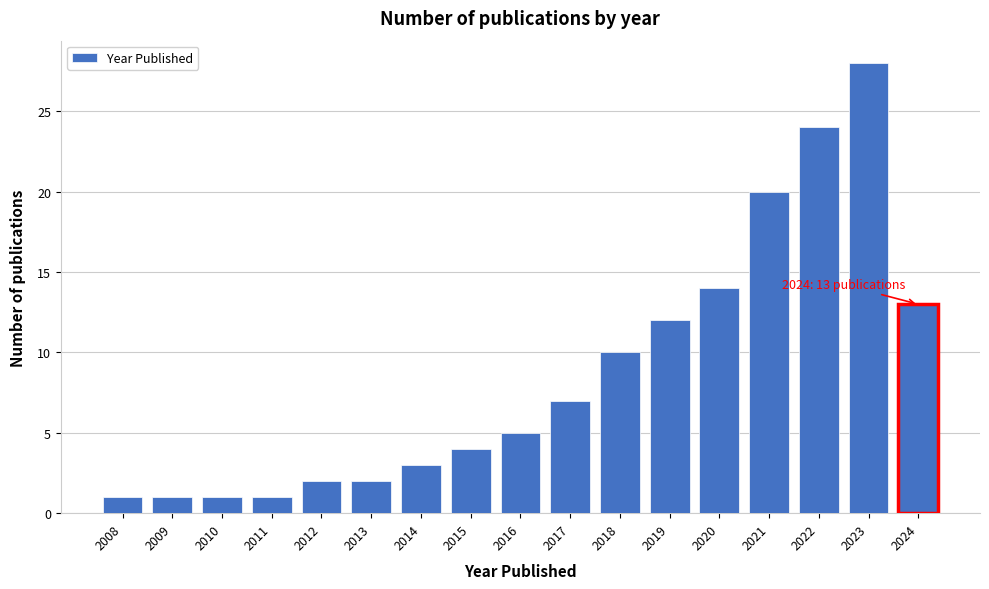

Reading right to left, list all the values displayed in this chart.

13	28	24	20	14	12	10	7	5	4	3	2	2	1	1	1	1